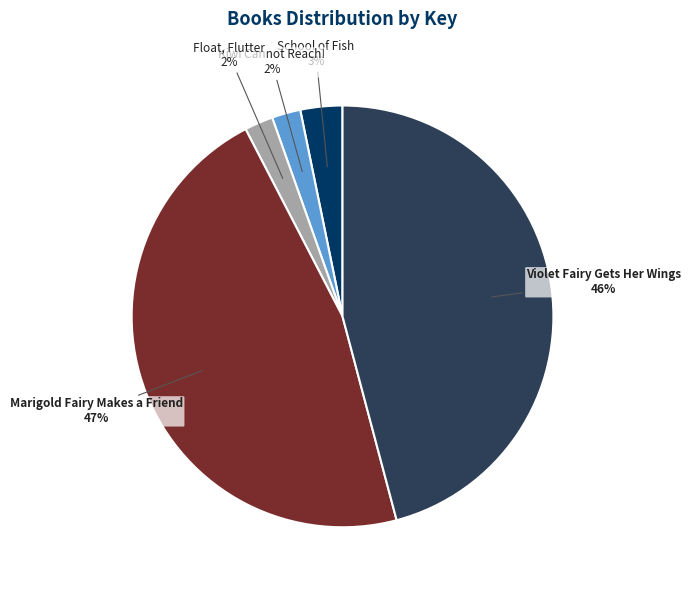

Combined, do Marigold Fairy Makes a Friend and Float, Flutter account for over 50%?

No